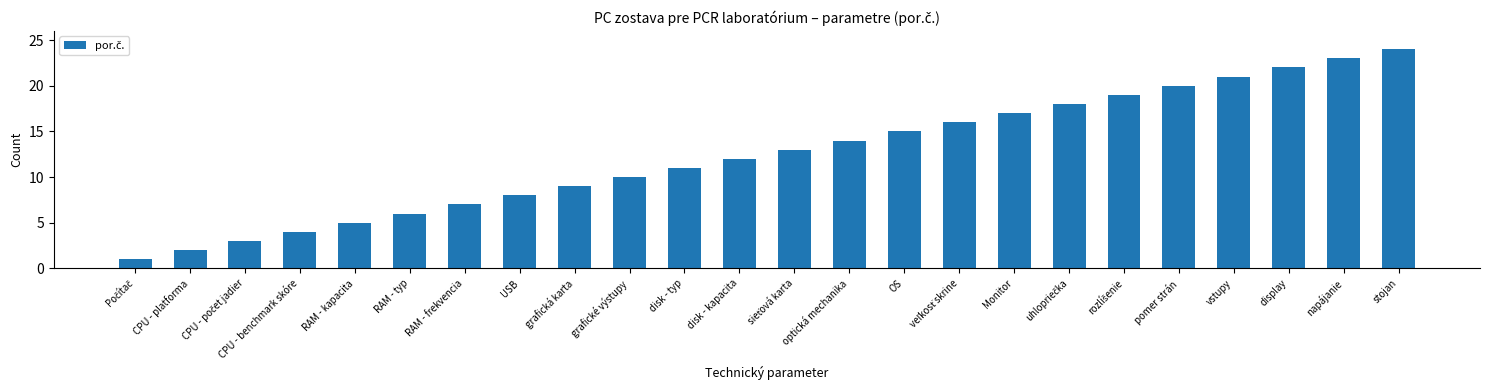

Read the value at disk - kapacita, to the nearest 10.

10